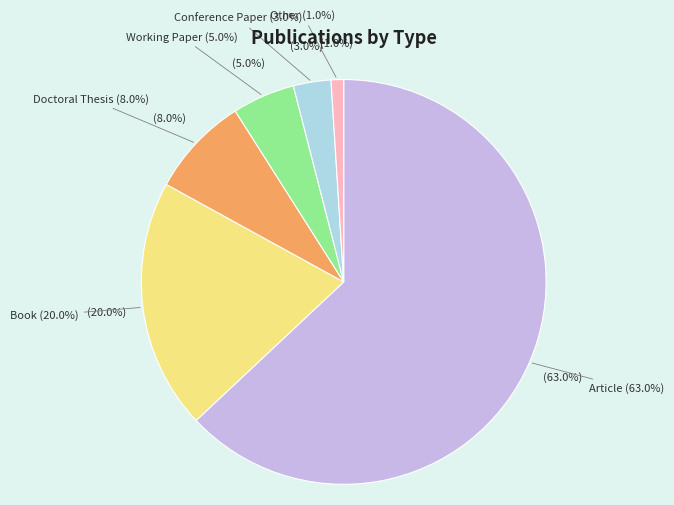

To the nearest percent, what percentage of the pie is Conference Paper?

3%